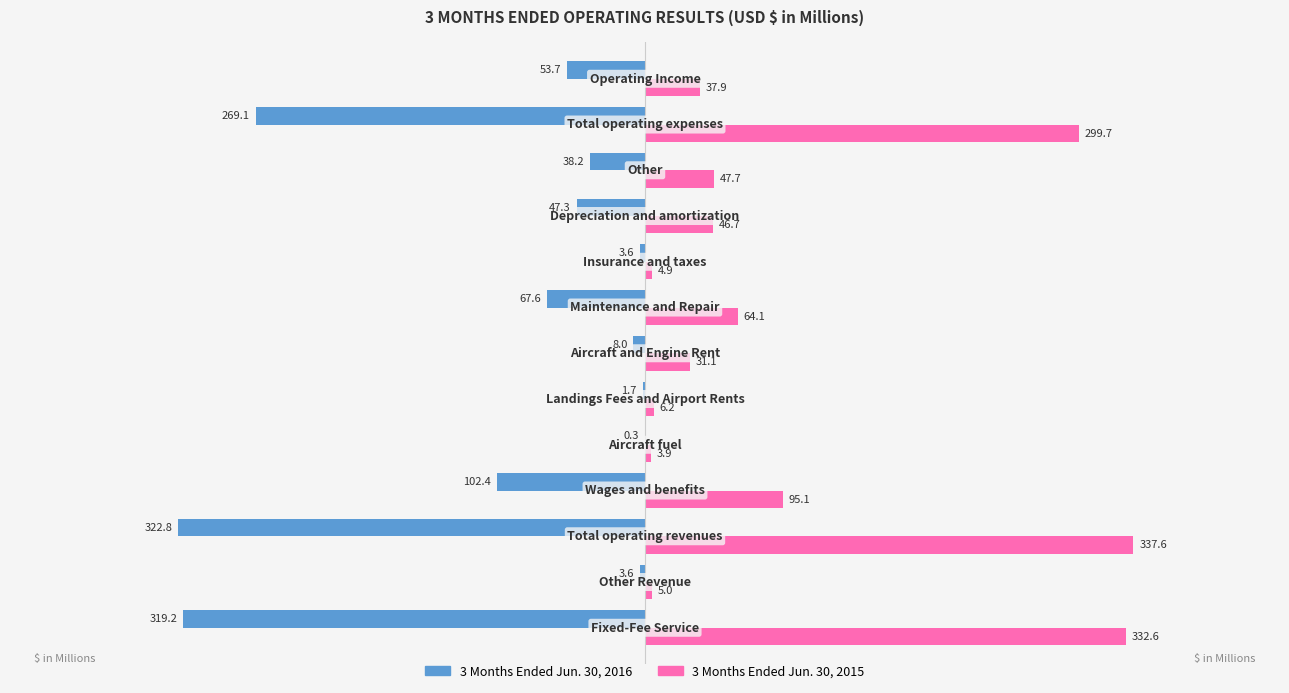

Which series has the largest total across all categories?

3 Months Ended Jun. 30, 2015